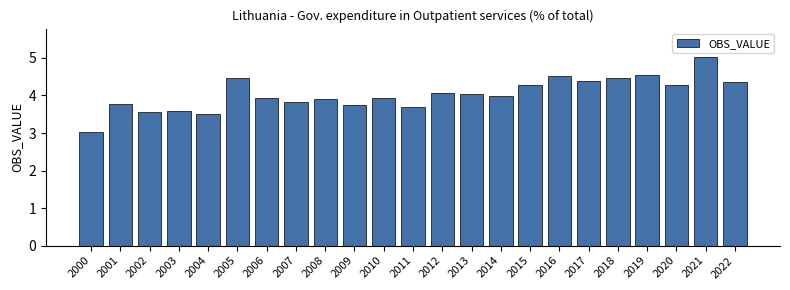

What is the difference between the maximum and minimum values?

2.0